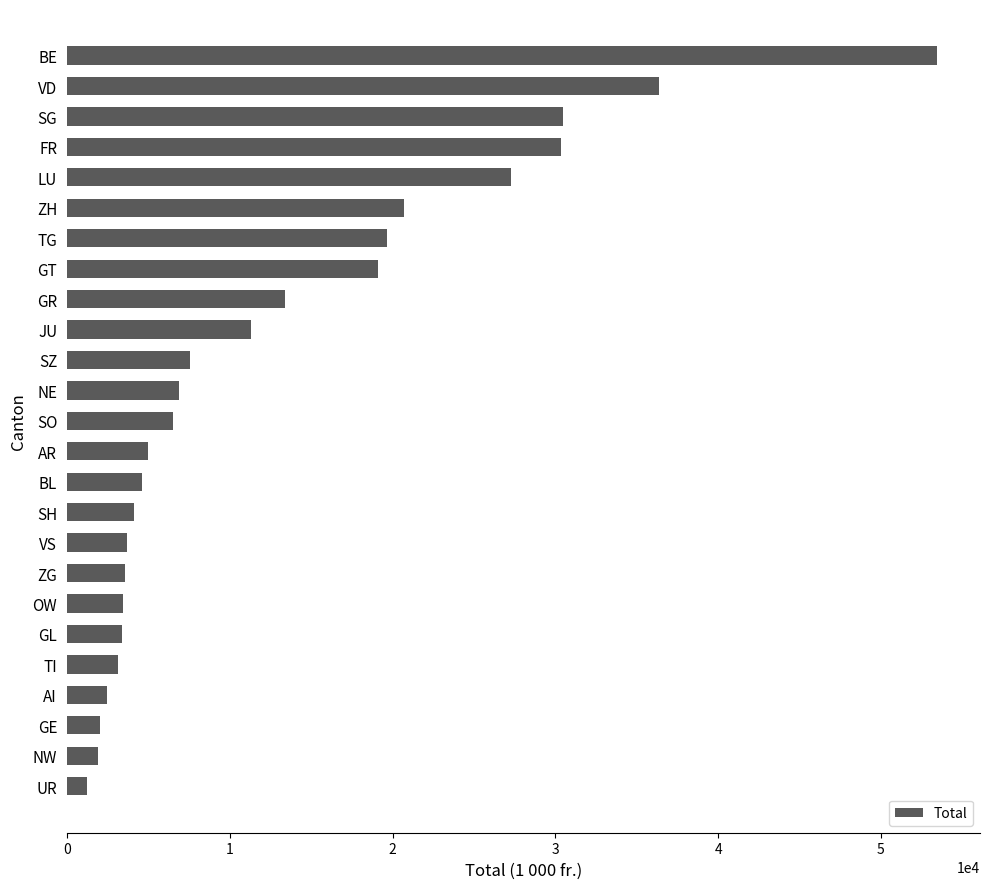

What is the smallest value displayed?

1212.0